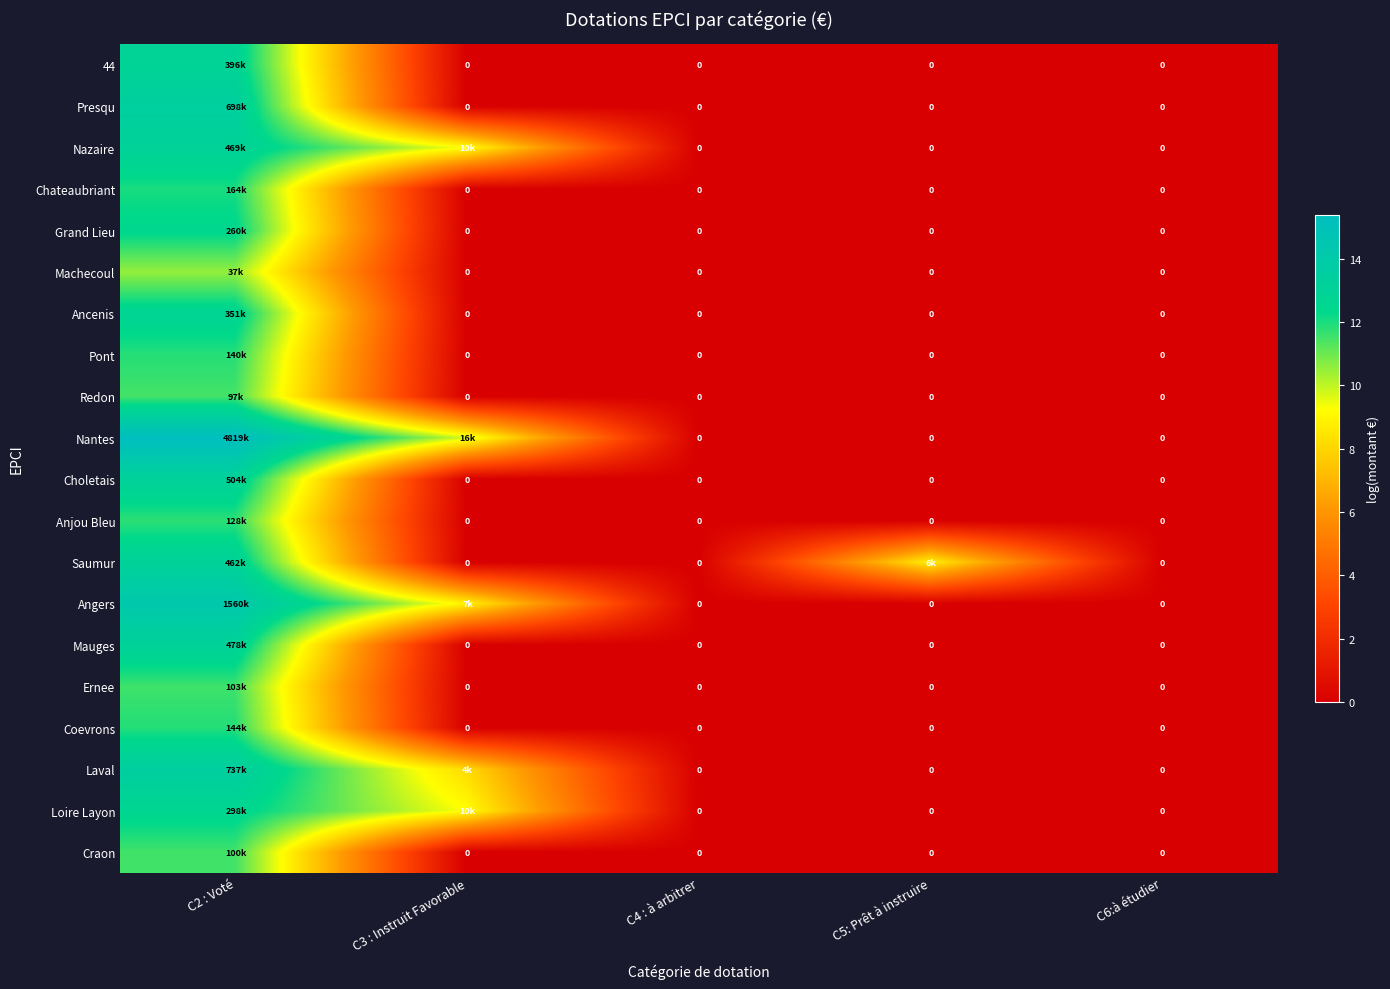

How many values in Redon are above zero?

1